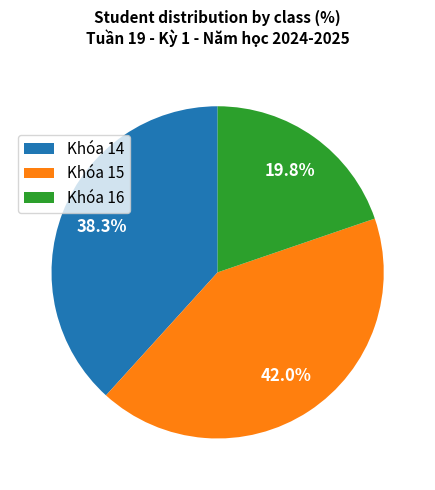

Rank the categories by value from lowest to highest.

Khóa 16, Khóa 14, Khóa 15